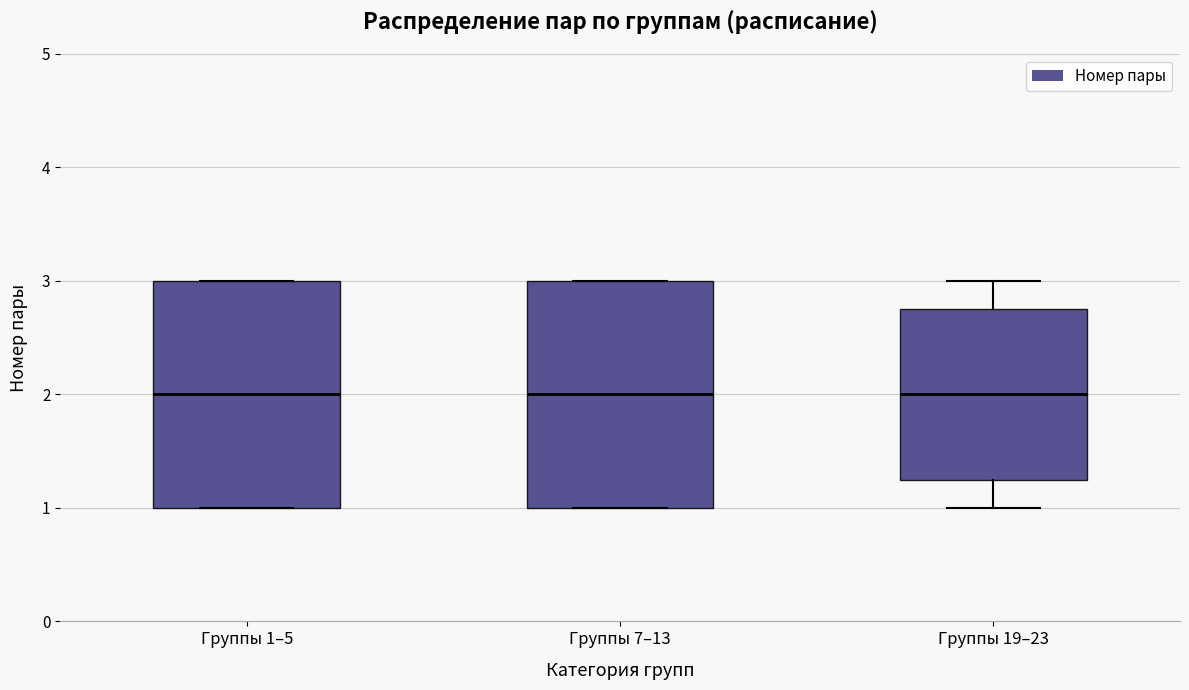

Where is the lower edge of the box for Группы 7–13 on the y-axis? The values are not printed on the chart, so give them approximately, as read against the axis.

1.0